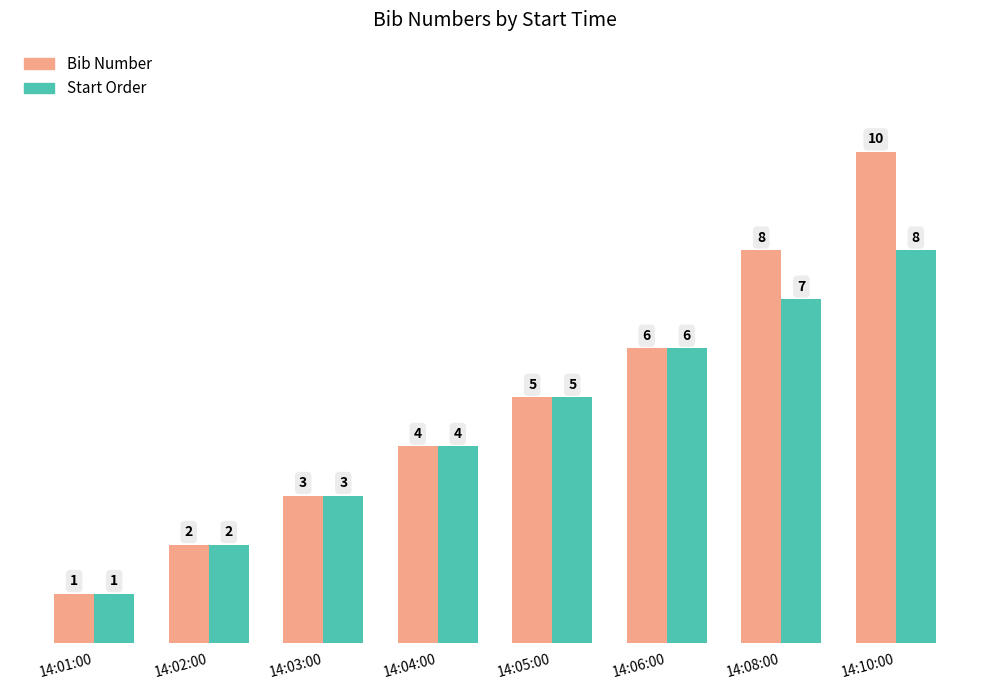

What is the sum of the Bib Number values at 14:06:00 and 14:08:00?

14